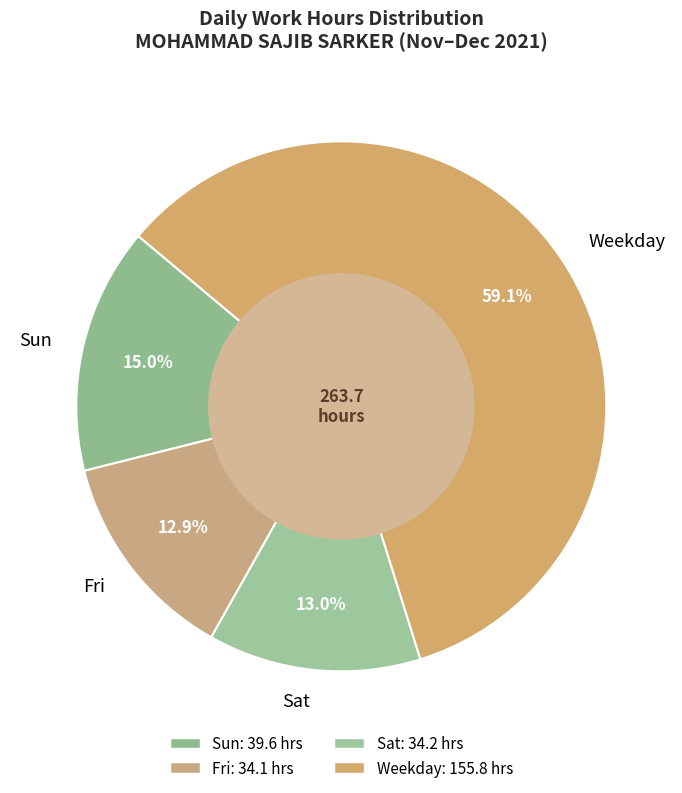

What percentage is NOT represented by Fri?

87.1%